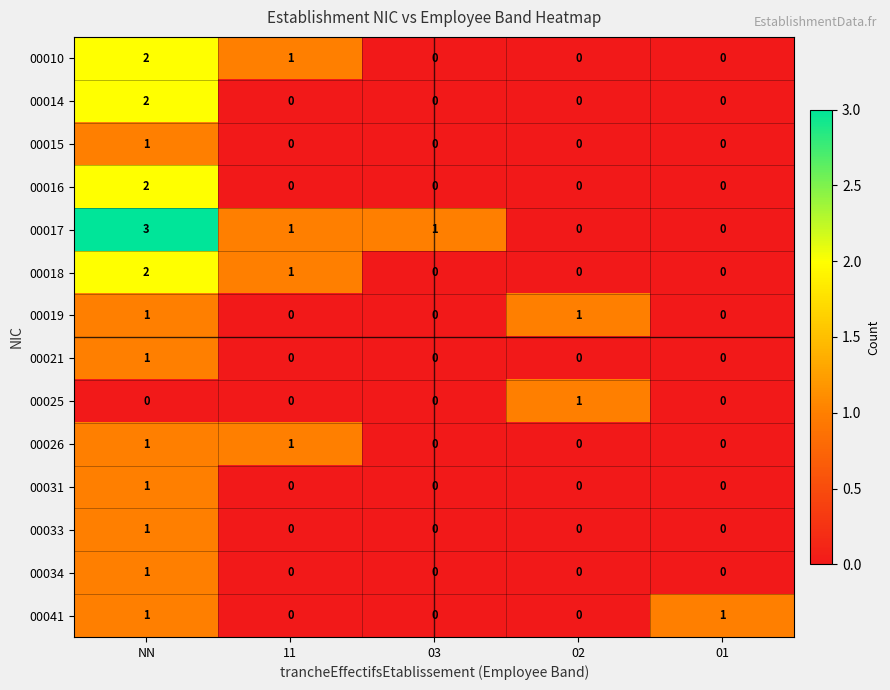

Which series has the largest range (max minus min)?

00017